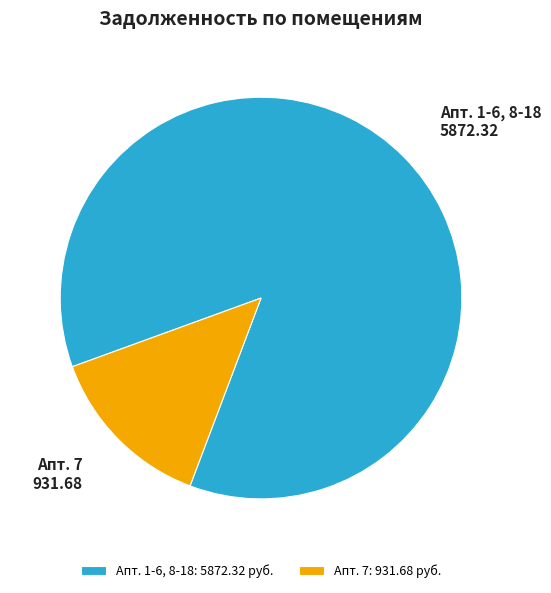

The Апт. 1-6, 8-18 slice represents 79% of the pie. True or false?

False